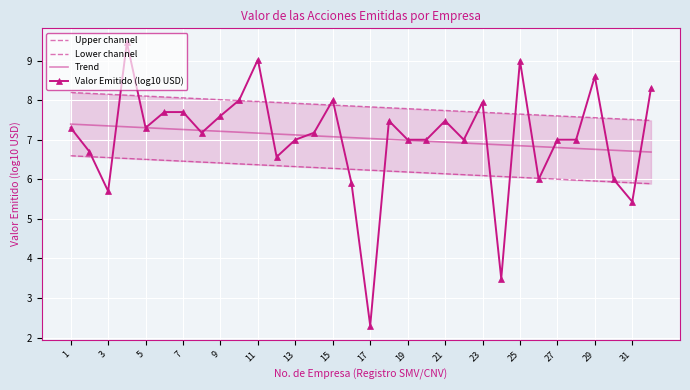

The Trend series shows 6.8 at 27. True or false?

True